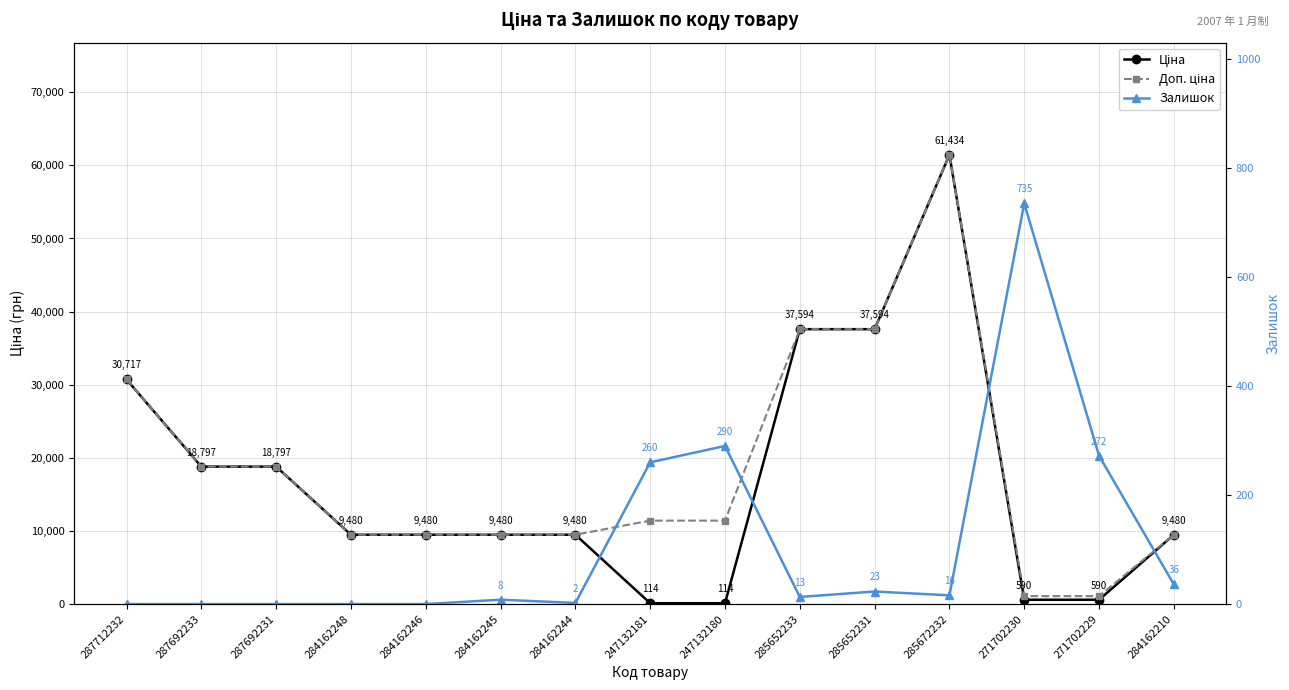

At which label is Залишок closest to 367?

247132180